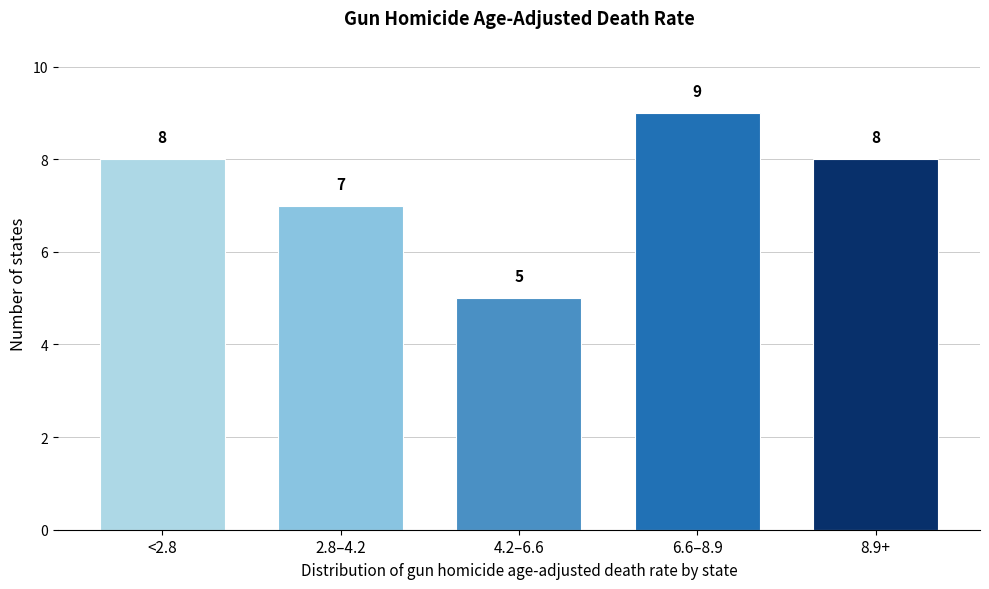

Reading left to right, what are all the values shown in this chart?

<2.8=8	2.8–4.2=7	4.2–6.6=5	6.6–8.9=9	8.9+=8